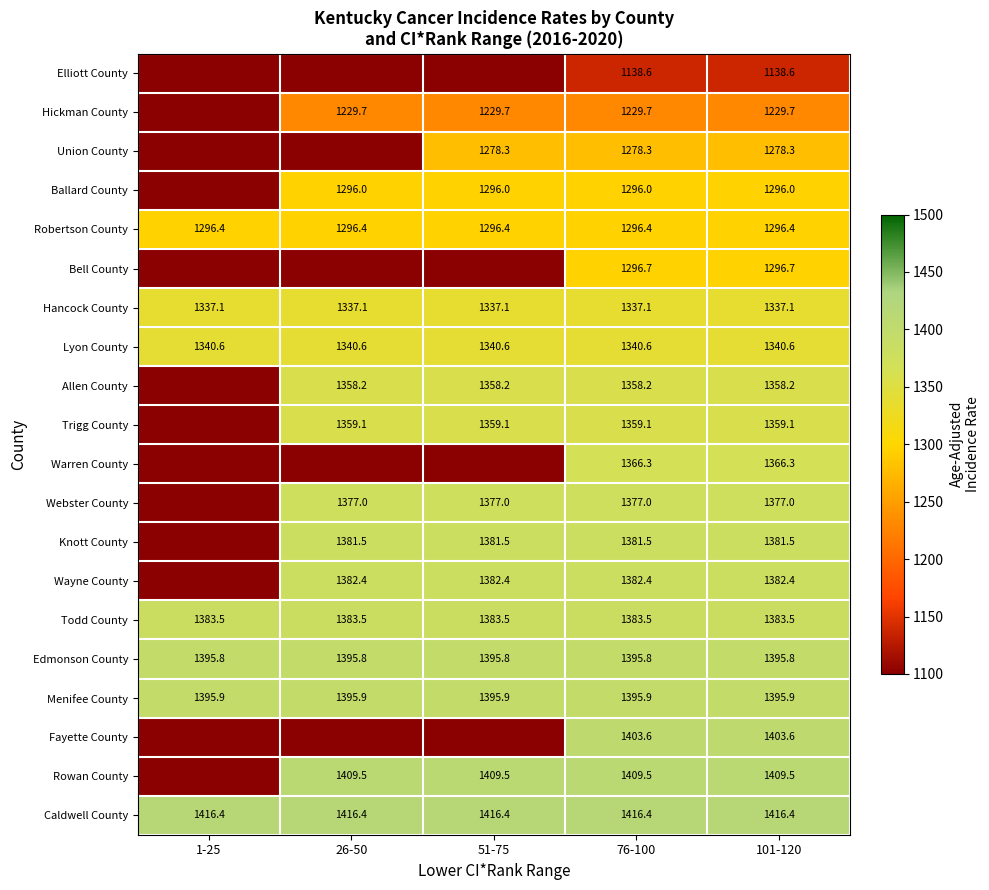

True or false: Bell County has a value of 1296.7 at 101-120.

True